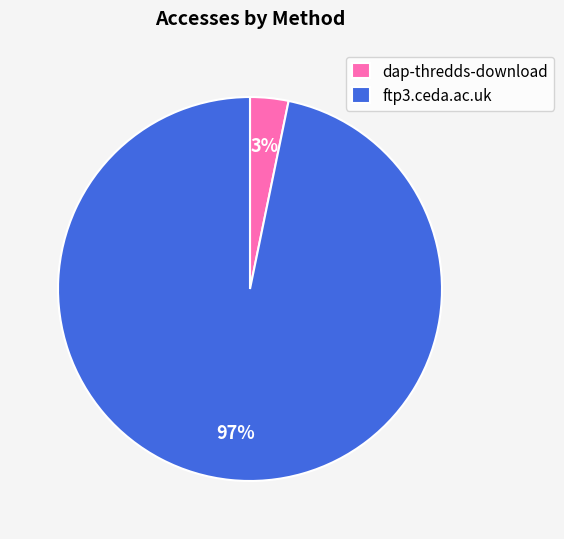

Is there a majority slice in this chart?

Yes